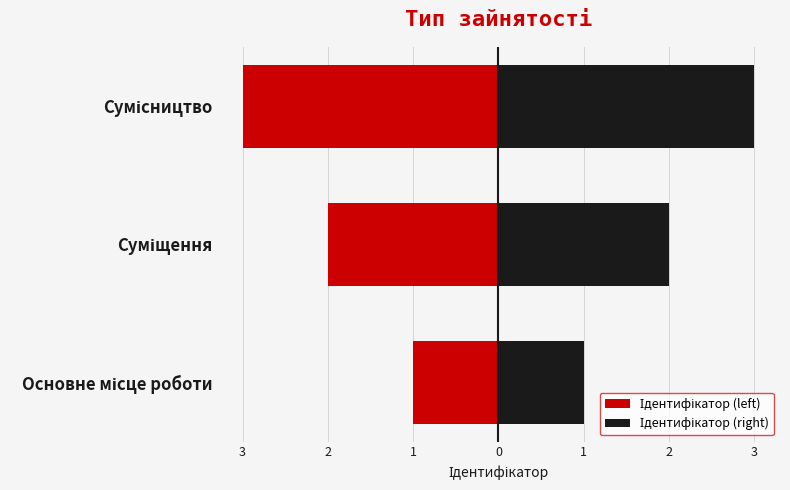

What is the maximum value for Ідентифікатор (right)?

3